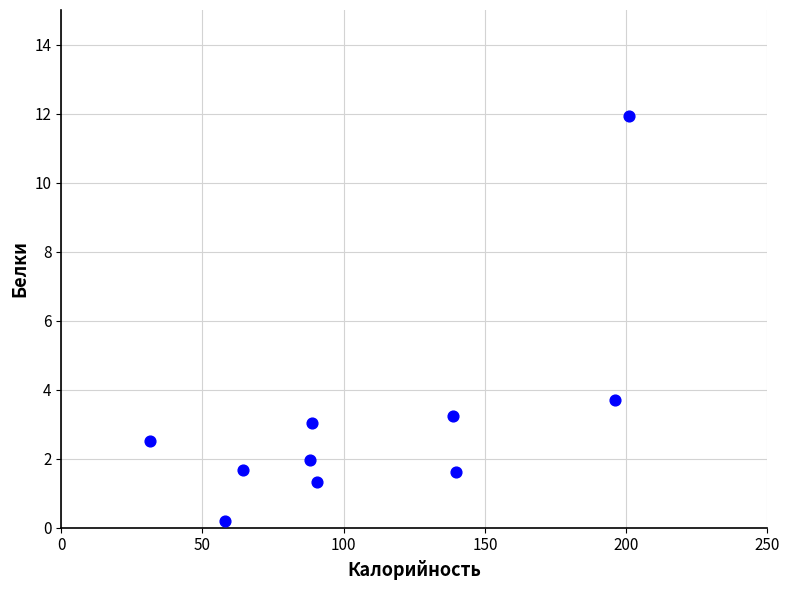

What is the average Y value?

3.1